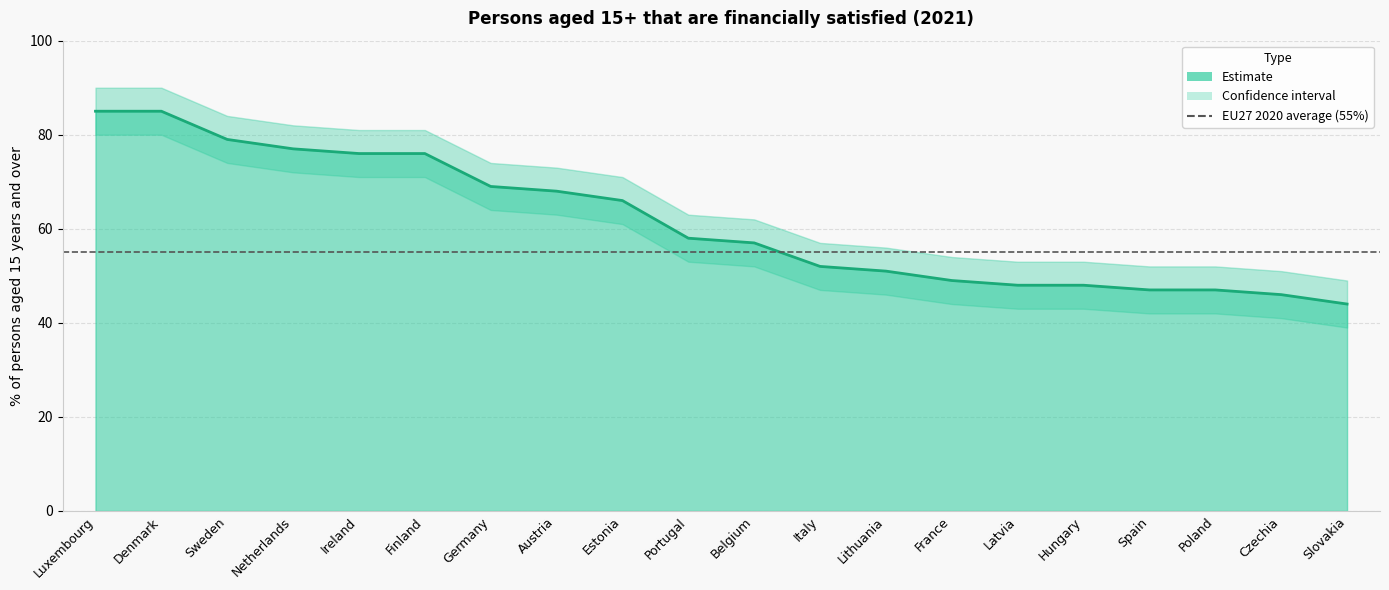

Rank the categories by value from lowest to highest.

Slovakia, Czechia, Spain, Poland, Latvia, Hungary, France, Lithuania, Italy, Belgium, Portugal, Estonia, Austria, Germany, Ireland, Finland, Netherlands, Sweden, Luxembourg, Denmark